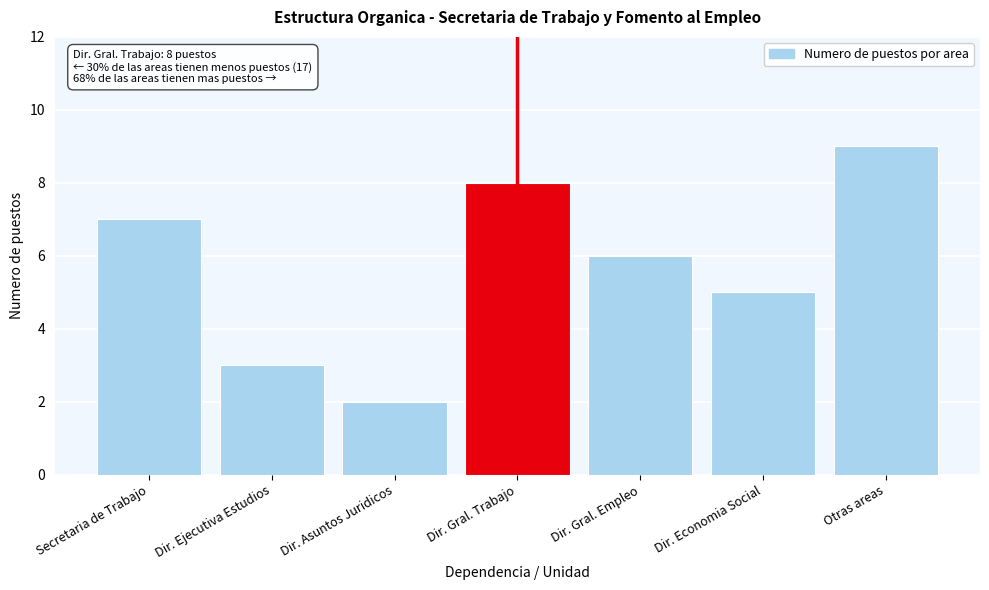

Reading right to left, what are all the values shown in this chart?

Otras areas=9	Dir. Economia Social=5	Dir. Gral. Empleo=6	Dir. Gral. Trabajo=8	Dir. Asuntos Juridicos=2	Dir. Ejecutiva Estudios=3	Secretaria de Trabajo=7